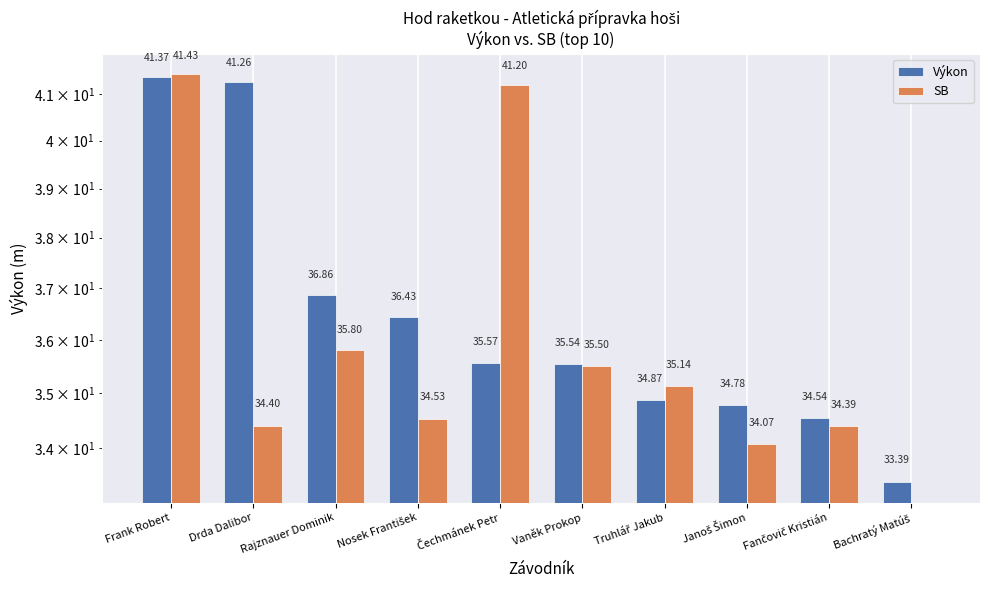

What is the value of the SB bar at the 2nd from the left?

34.4